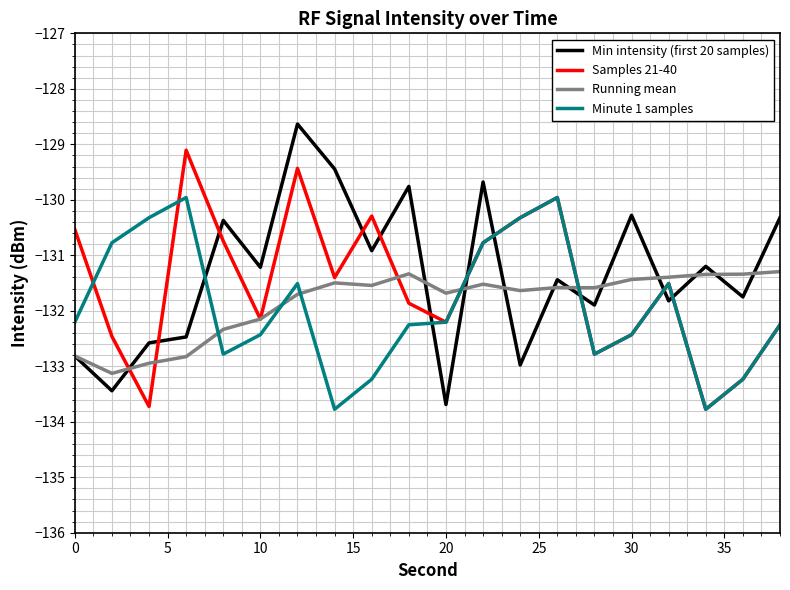

Rank the series by their maximum value, from highest to lowest.

Min intensity (first 20 samples), Samples 21-40, Minute 1 samples, Running mean